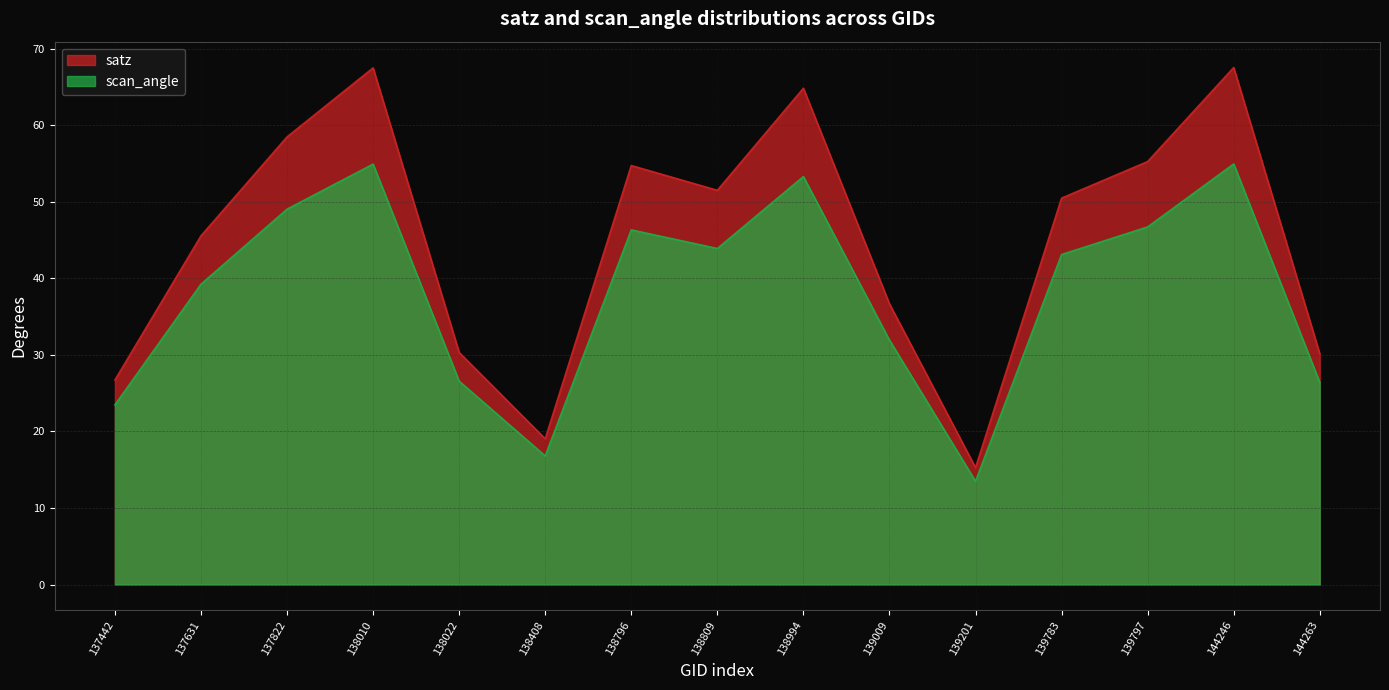

What is the average value of the satz series?

44.9